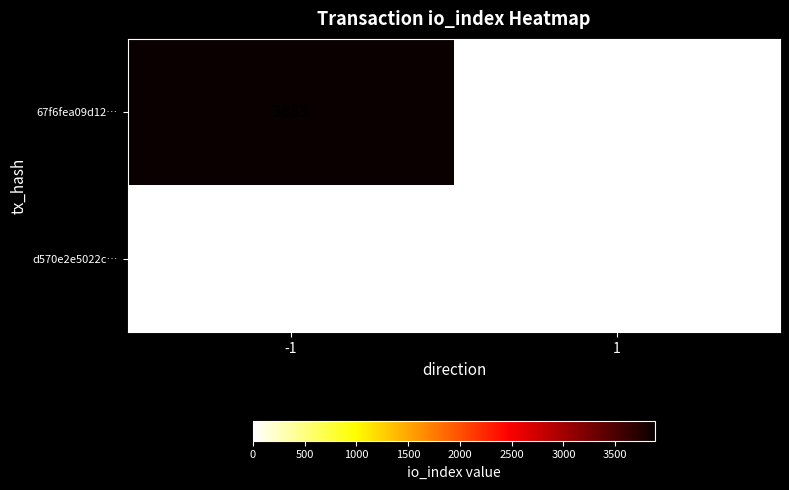

At how many categories does at least one series exceed 573?

1